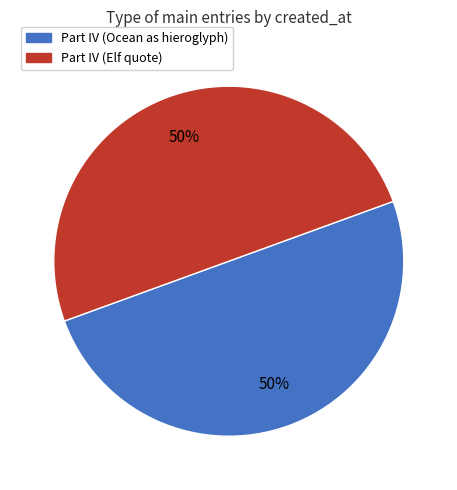

True or false: Part IV (Ocean as hieroglyph) accounts for 38% of the total.

False